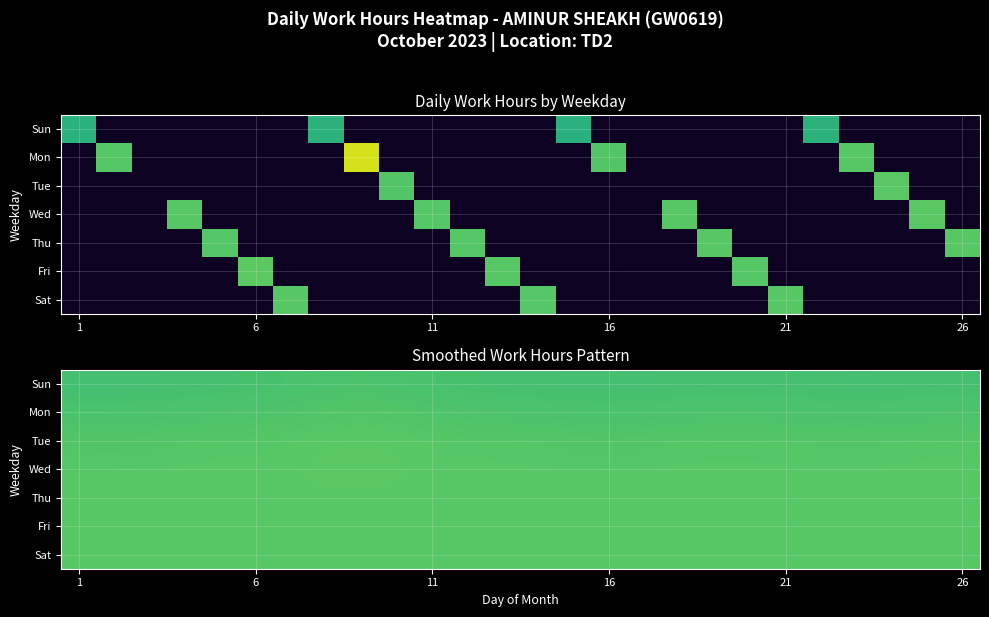

What is the average value of the Sun series?

10.6